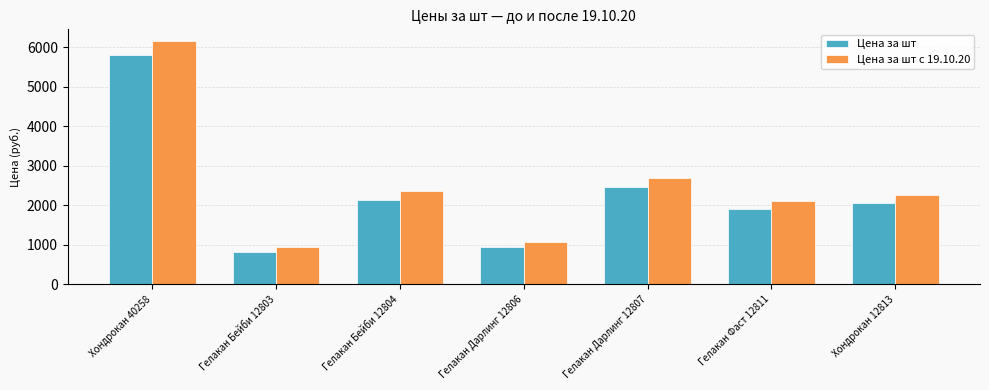

What are all the series names shown in the legend?

Цена за шт, Цена за шт с 19.10.20